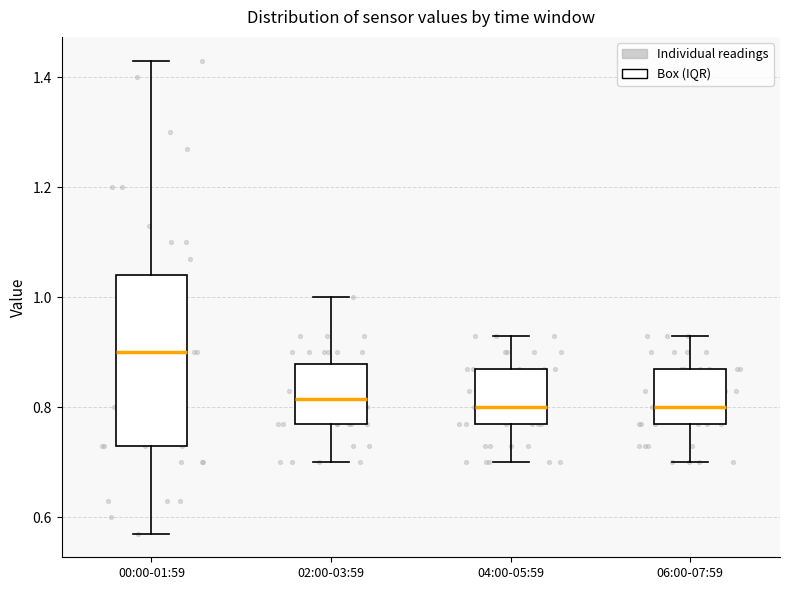

Which box is the tallest, from its lower edge to its upper edge?

00:00-01:59